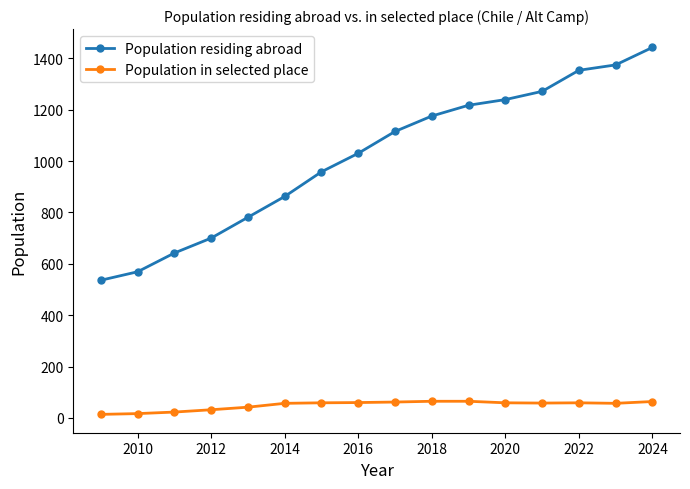

True or false: Population residing abroad and Population in selected place intersect in this chart.

False